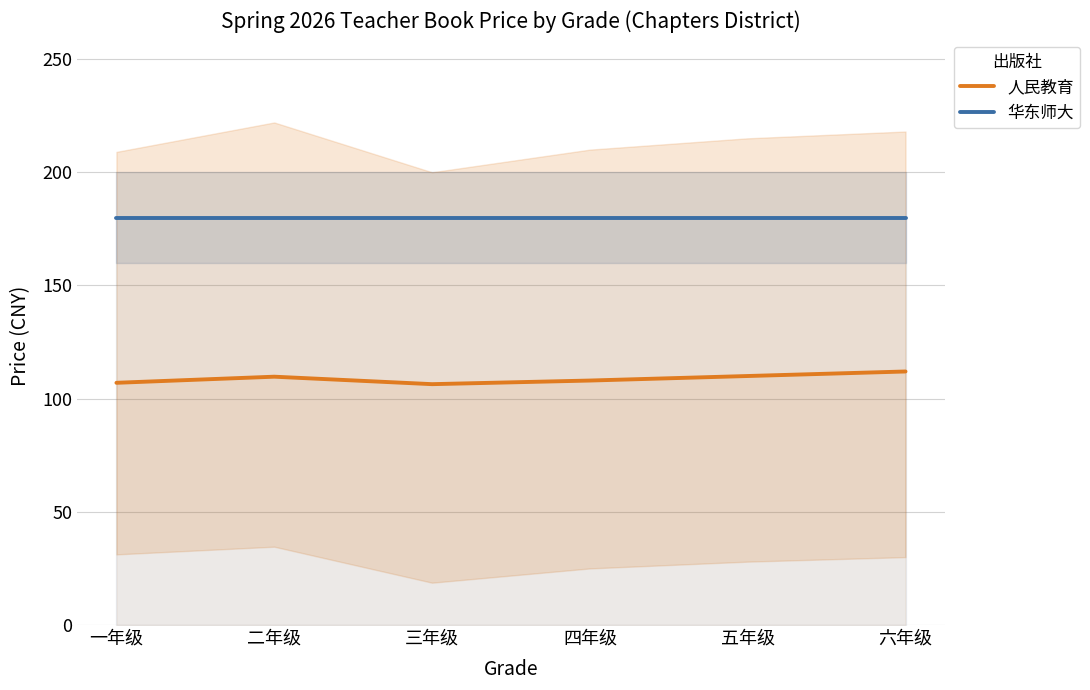

Is it true that 人民教育 equals 107.0 at 一年级?

True